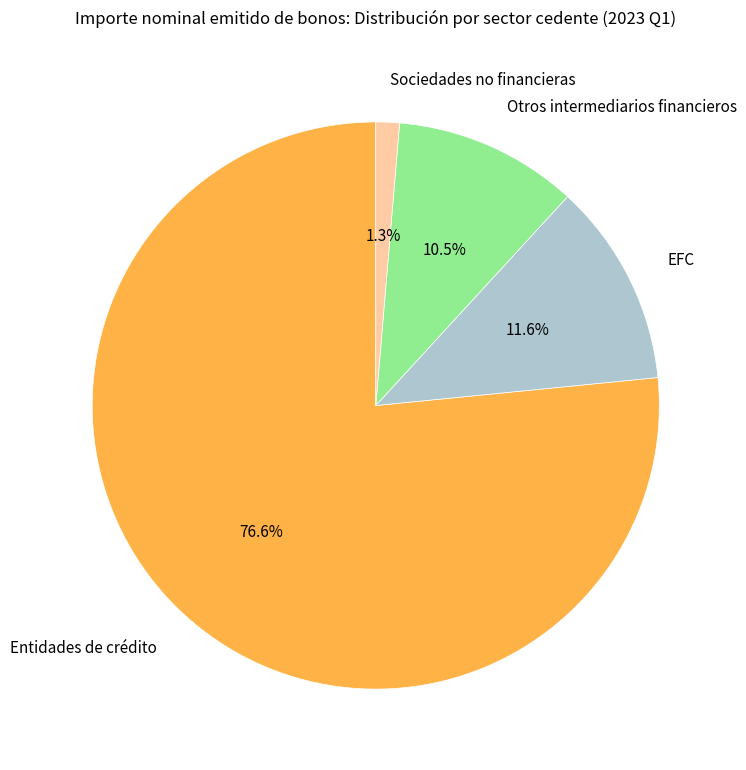

Does Entidades de crédito represent more than half of the total?

Yes